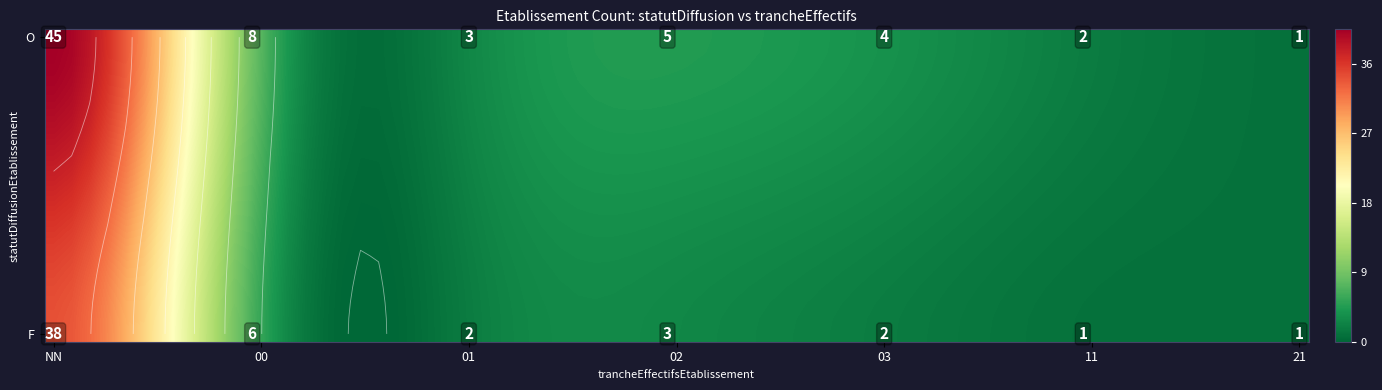

The chart shows a value of 1 at O_21. True or false?

False